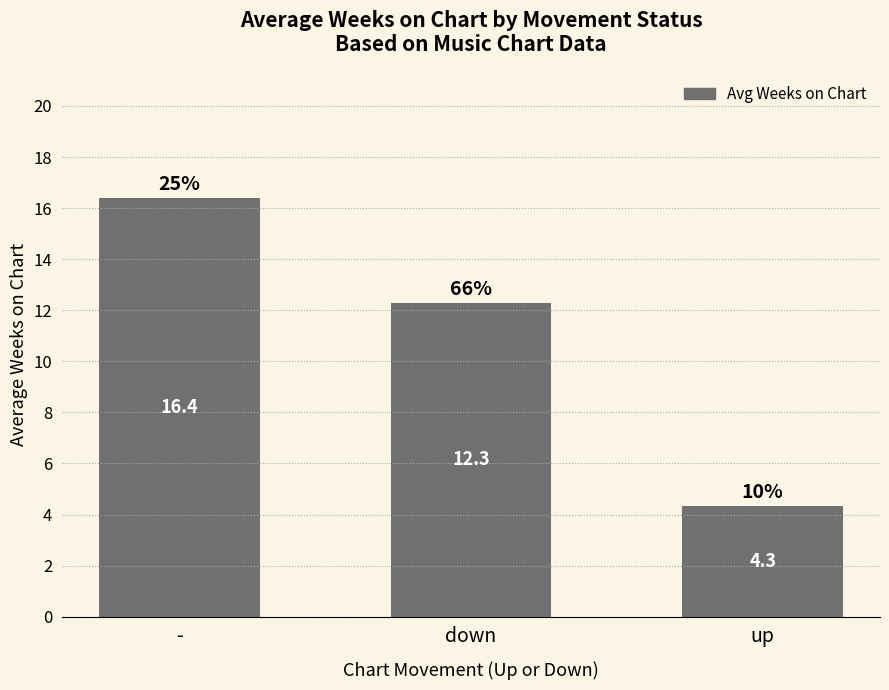

At which category does the chart reach its minimum across all series?

up